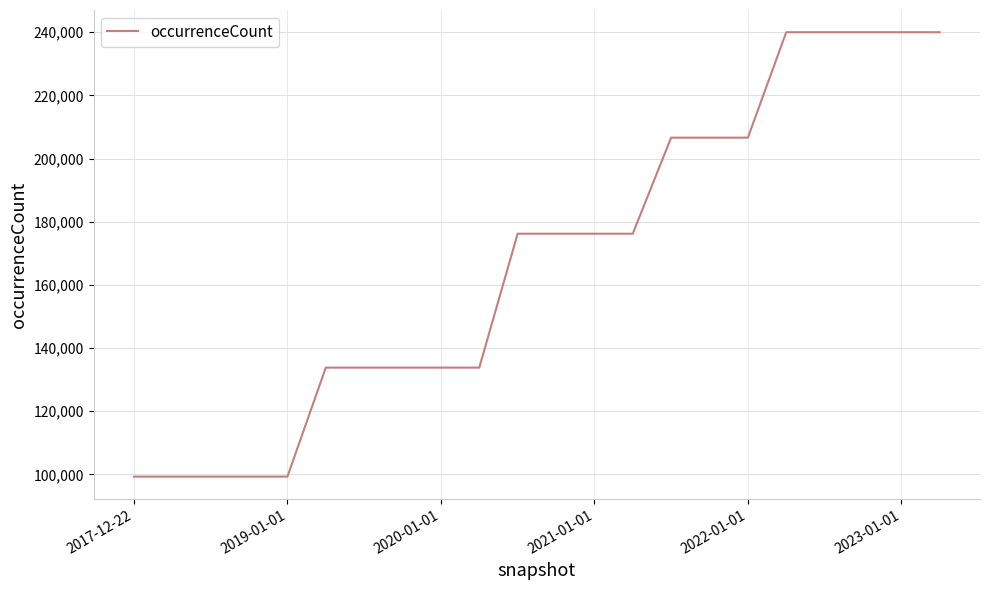

What is the difference between the maximum and minimum values?

140714